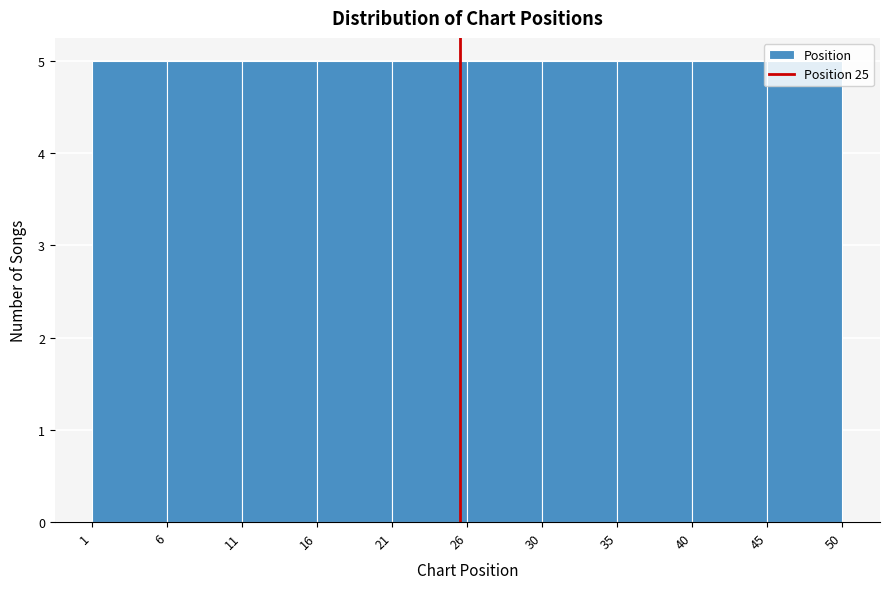

What is the height of the bar covering 35 to 40 on the x-axis? The values are not printed on the chart, so give them approximately, as read against the axis.

5